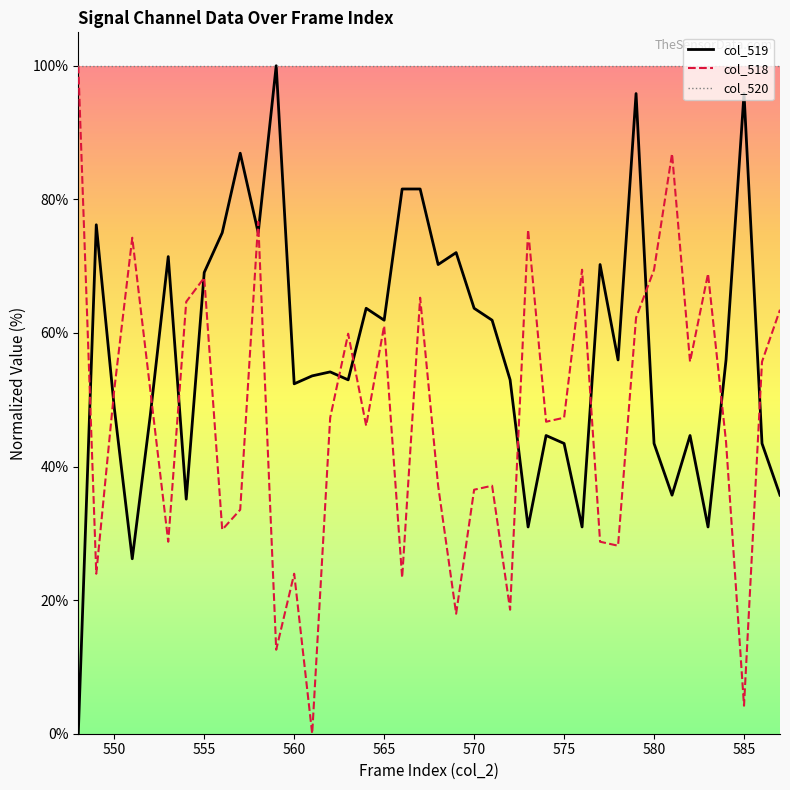

How many lines are shown in the chart?

3